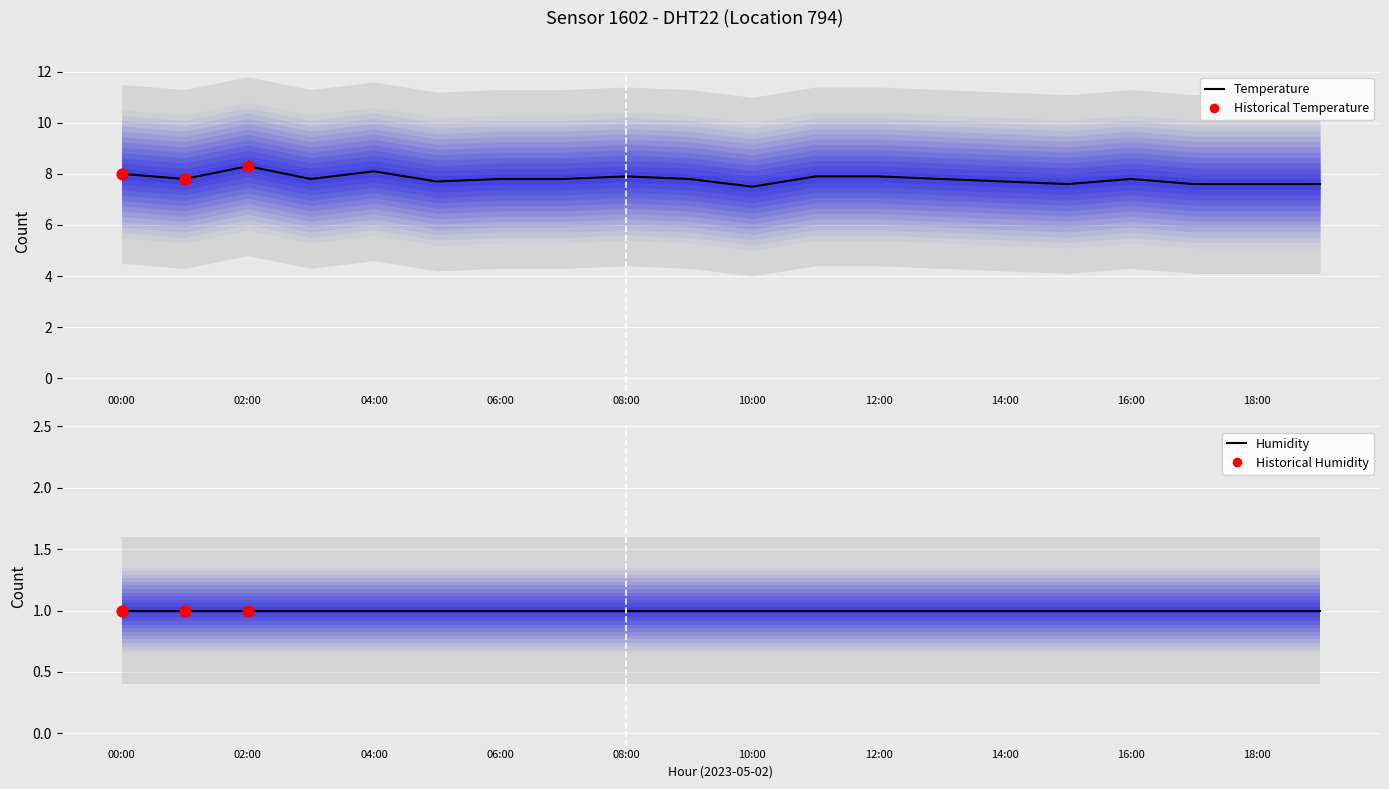

Approximately how many times larger is the value at 10:00 compared to 04:00?

0.9